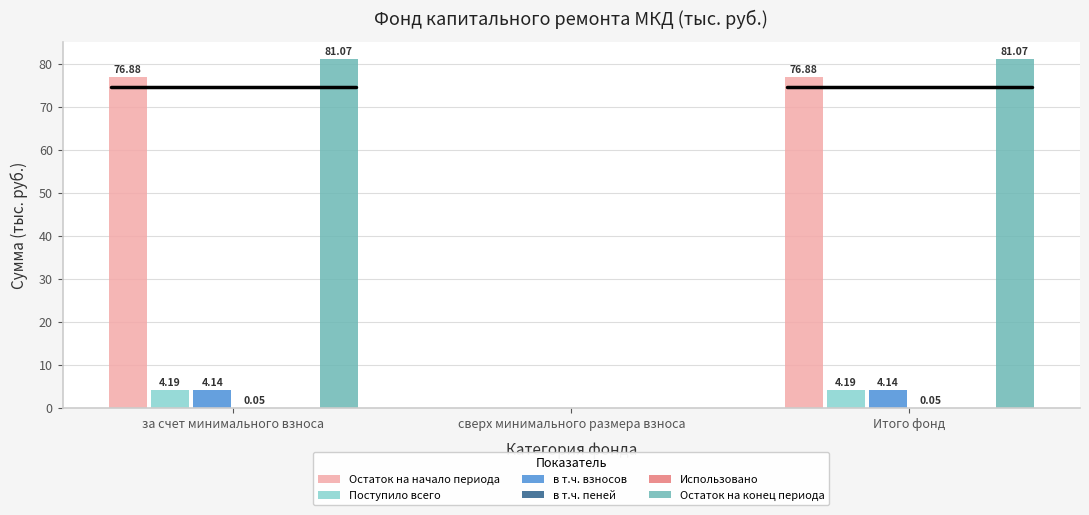

What is the difference between the highest and lowest values at за счет минимального взноса?

81.1